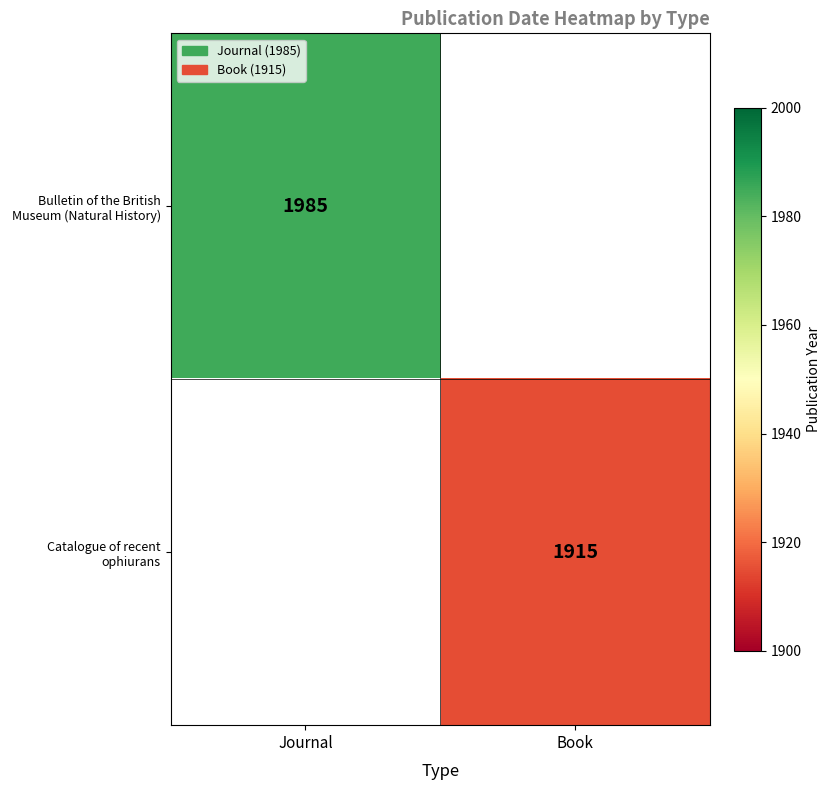

The value of Catalogue of recent ophiurans at Book is 2956. True or false?

False